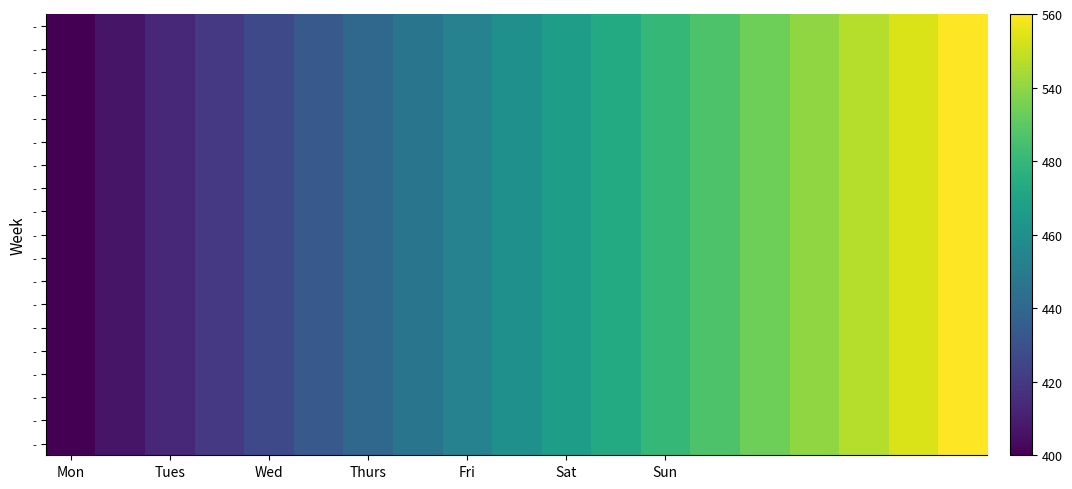

At which category does the chart reach its peak across all series?

18